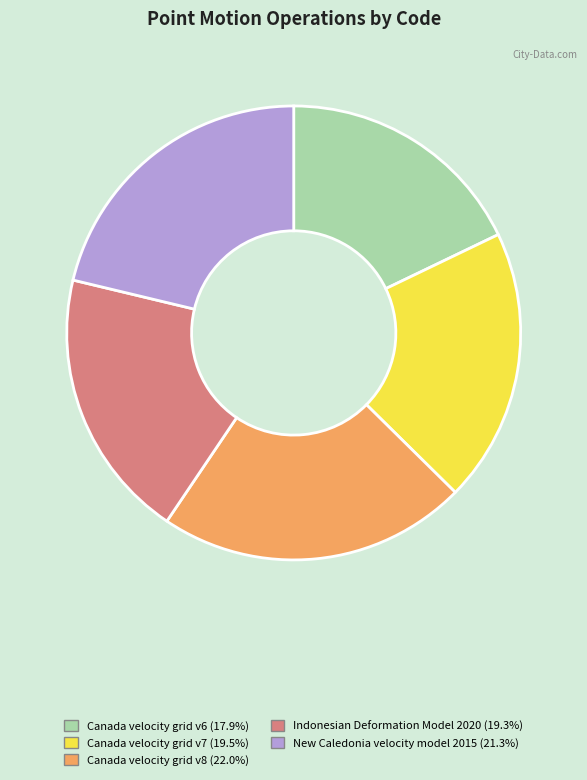

Which category has the smallest portion of the pie?

Canada velocity grid v6